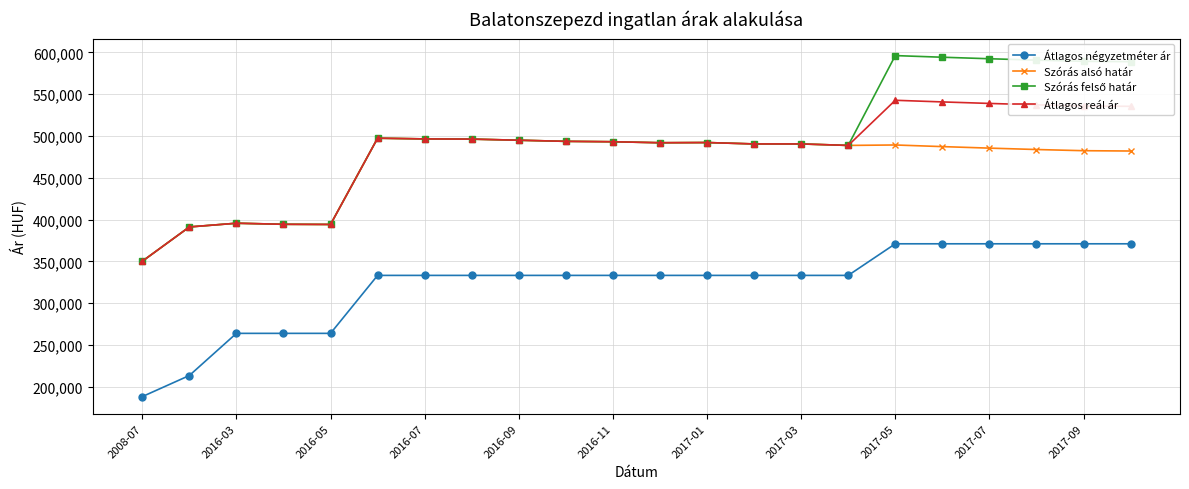

Does the chart have visible grid lines?

Yes